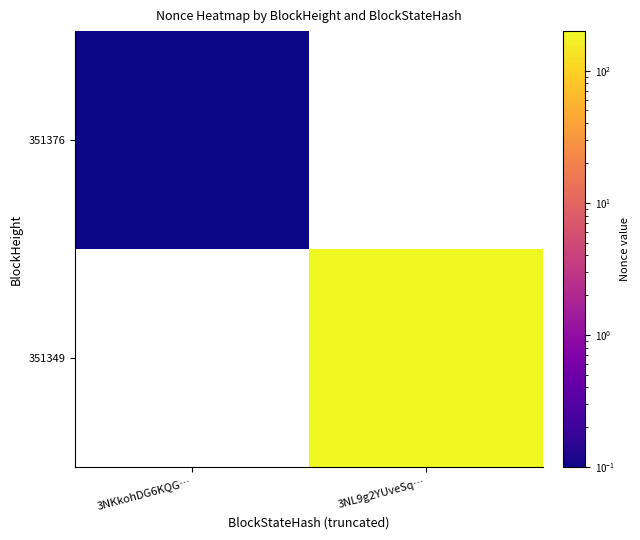

Is the value of 351376 at 3NKkohDG6KQG… greater than the value of 351349 at 3NL9g2YUveSq…?

No